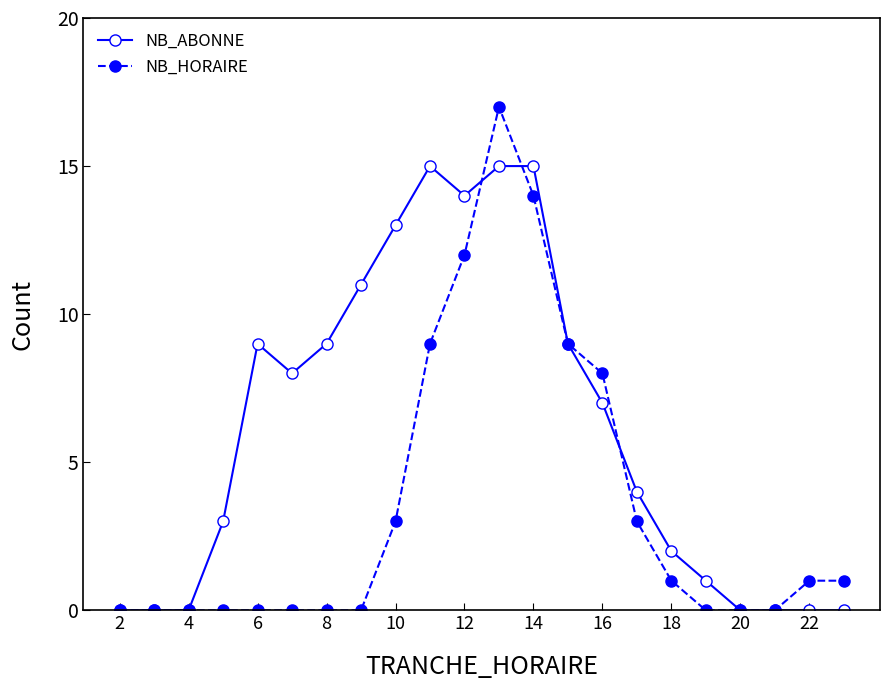

True or false: NB_ABONNE has more than 0 points higher than both neighbors.

True